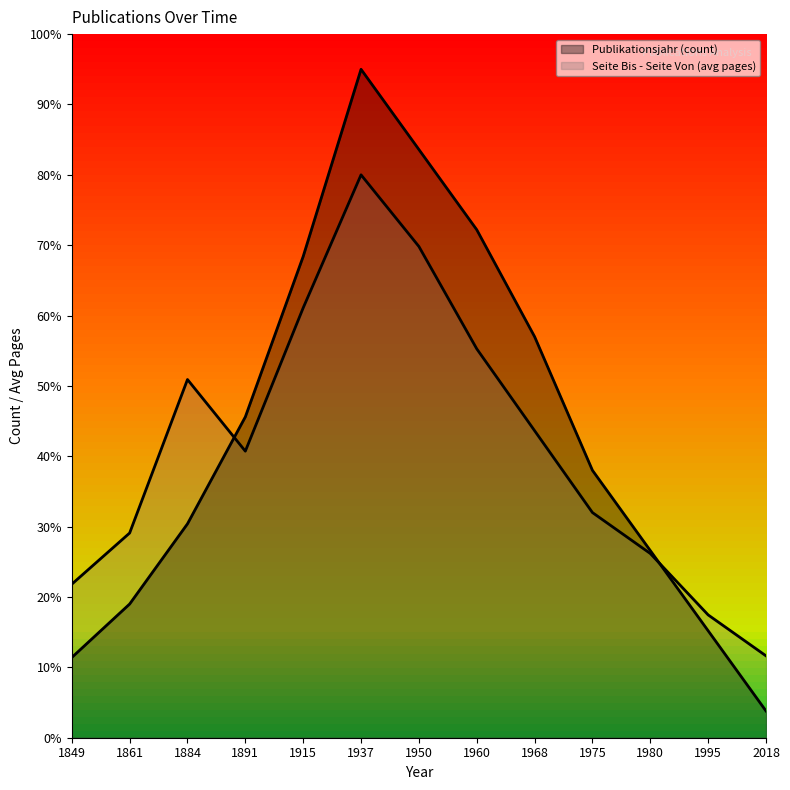

Which series has the widest spread of values?

Publikationsjahr (count)